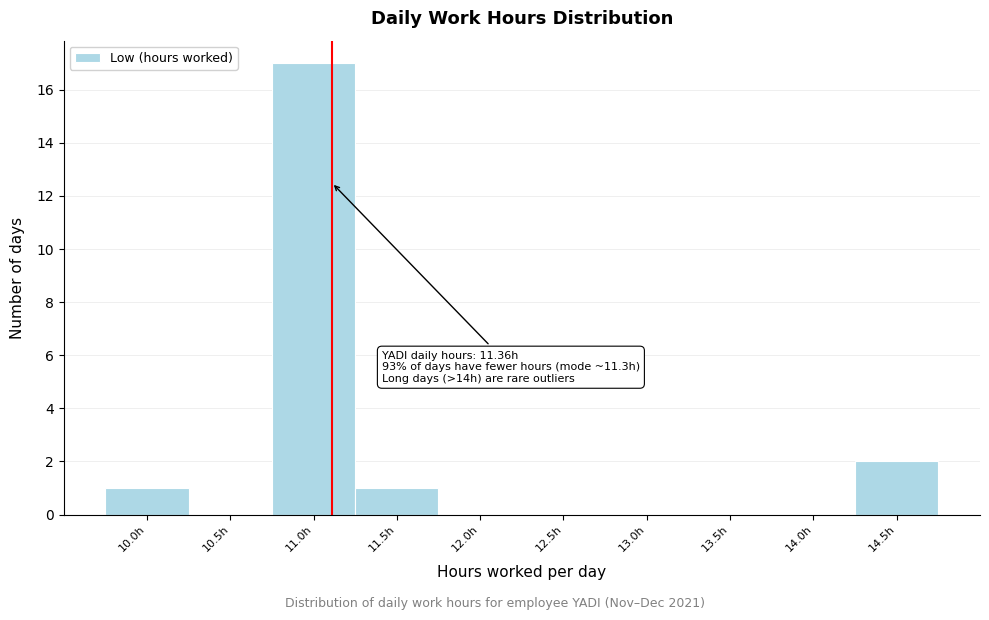

Reading left to right, transcribe all the data shown in this chart.

10.0h=1	10.5h=0	11.0h=17	11.5h=1	12.0h=0	12.5h=0	13.0h=0	13.5h=0	14.0h=0	14.5h=2